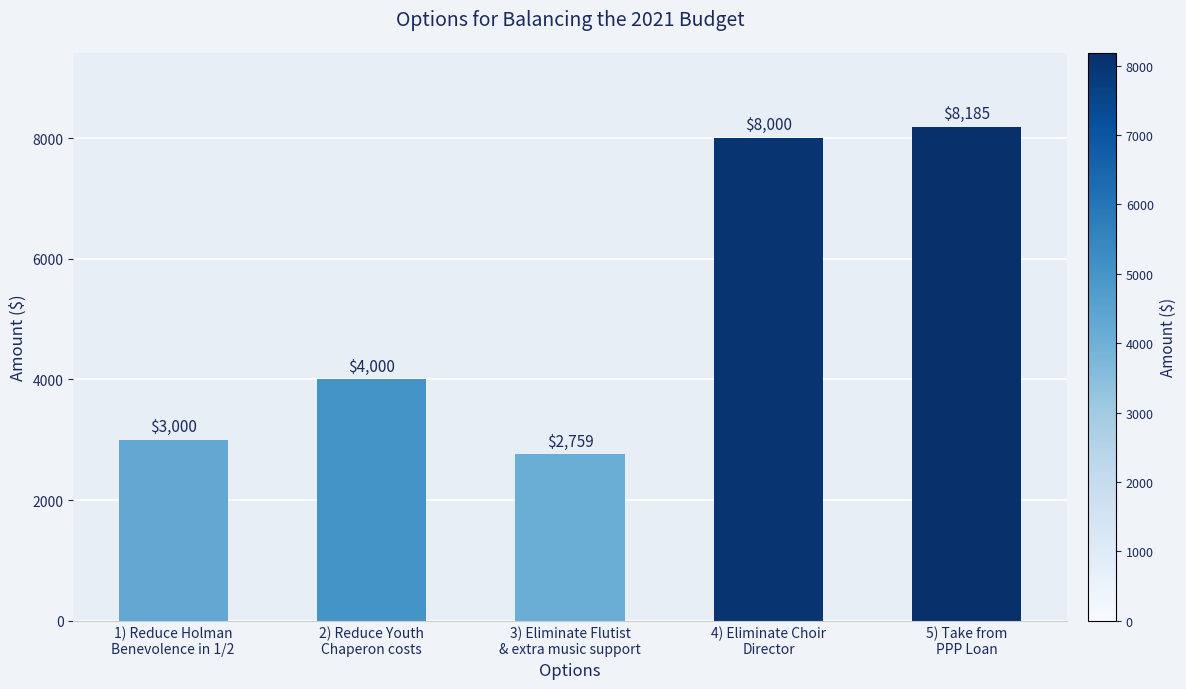

What is the difference between the maximum and minimum values?

5426